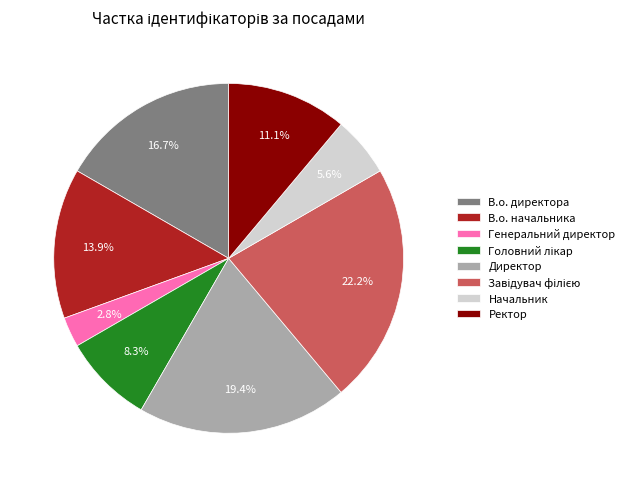

Is there a majority slice in this chart?

No